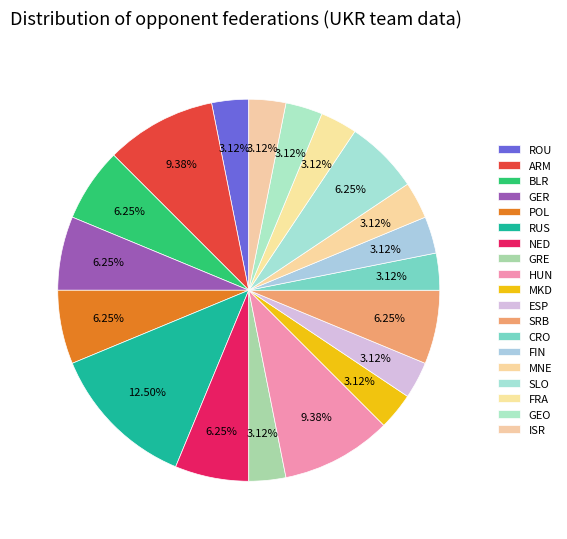

How many segments does this pie chart have?

19